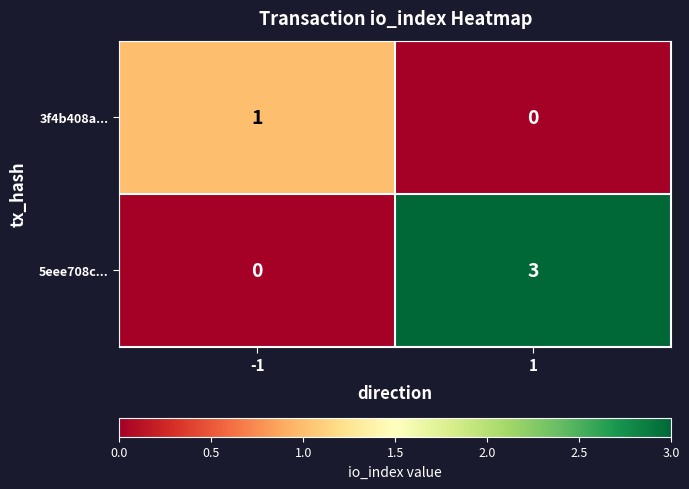

Is it true that 5eee708c... equals -2 at -1?

False